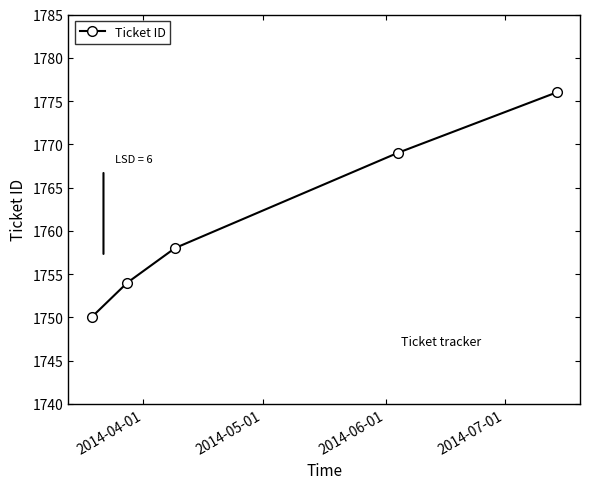

What is the greatest value displayed?

1776